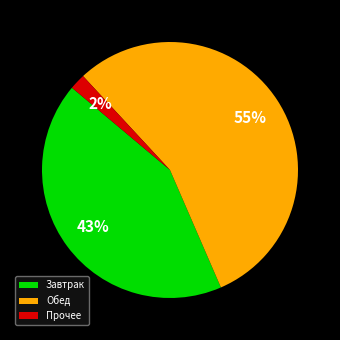

To the nearest percent, what portion does Прочее represent?

2%